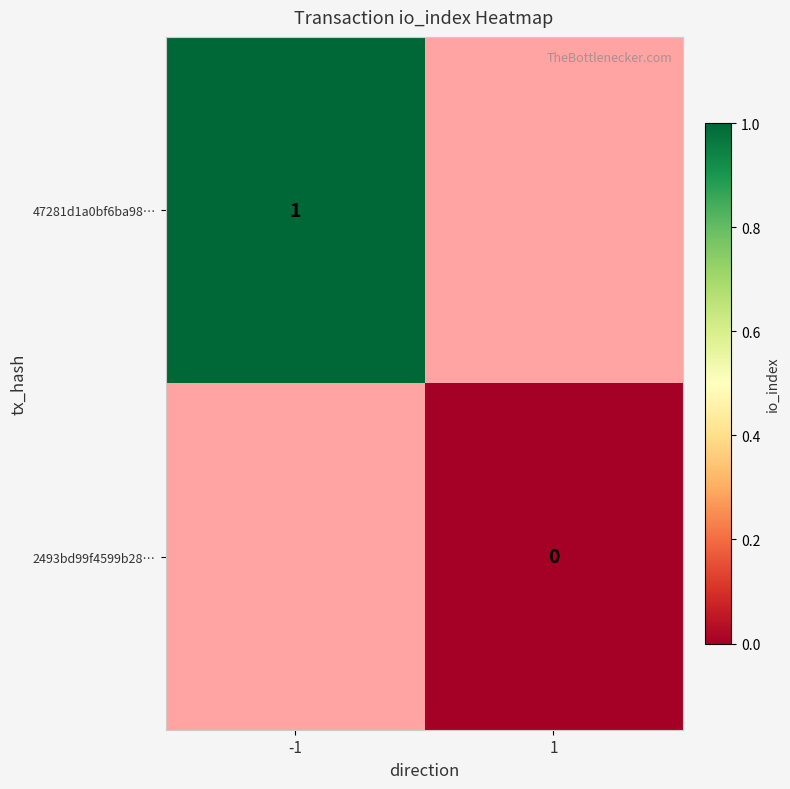

Is the value of 2493bd99f4599b28… at 1 greater than the value of 47281d1a0bf6ba98… at -1?

No